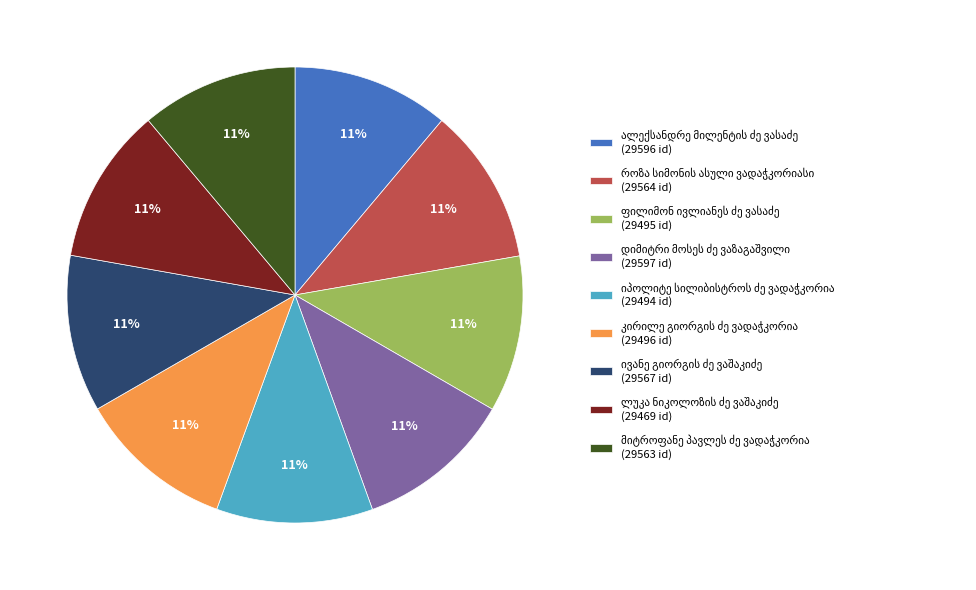

To the nearest percent, what is the average slice percentage?

11%